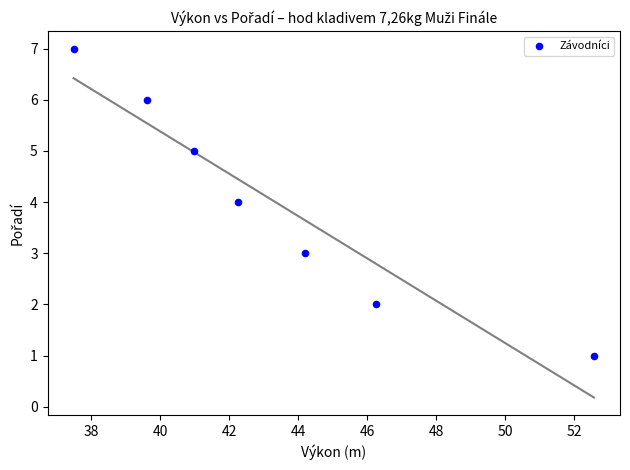

What is the average Y value?

4